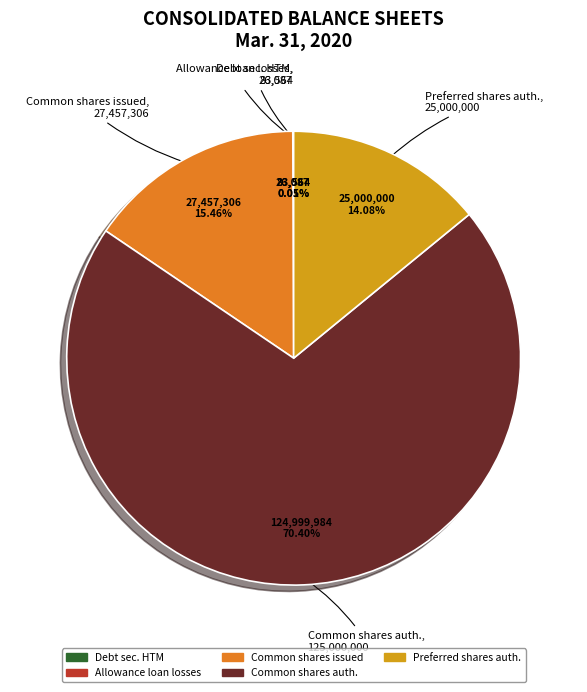

Is there a majority slice in this chart?

Yes